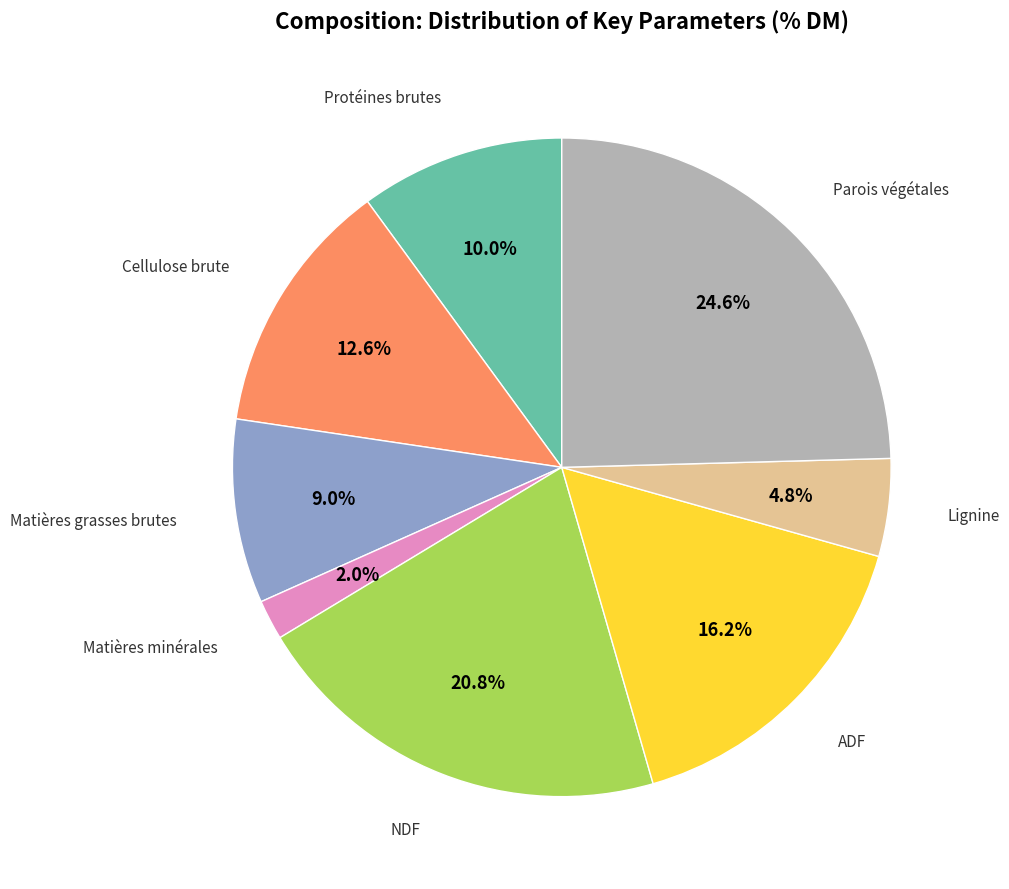

Is there any slice that represents more than half of the pie?

No